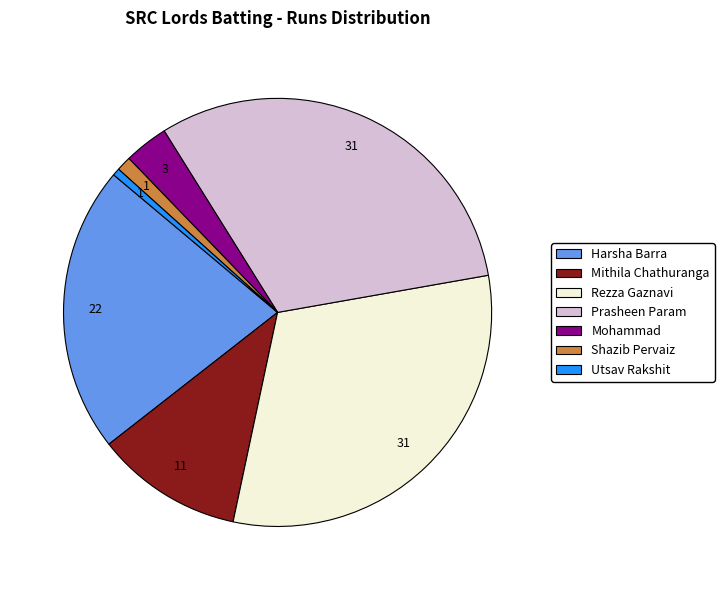

Which category has the smallest portion of the pie?

Utsav Rakshit